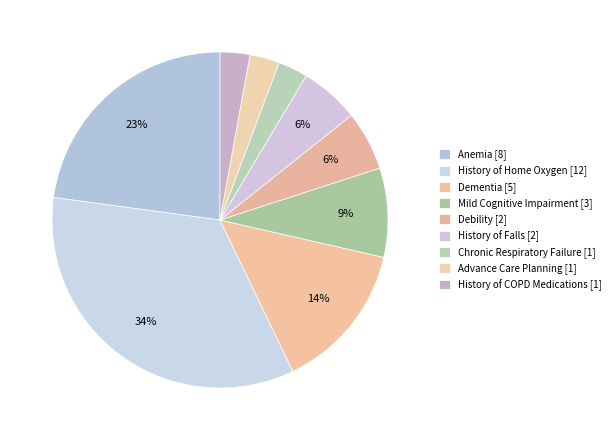

How many slices are in this pie chart?

9